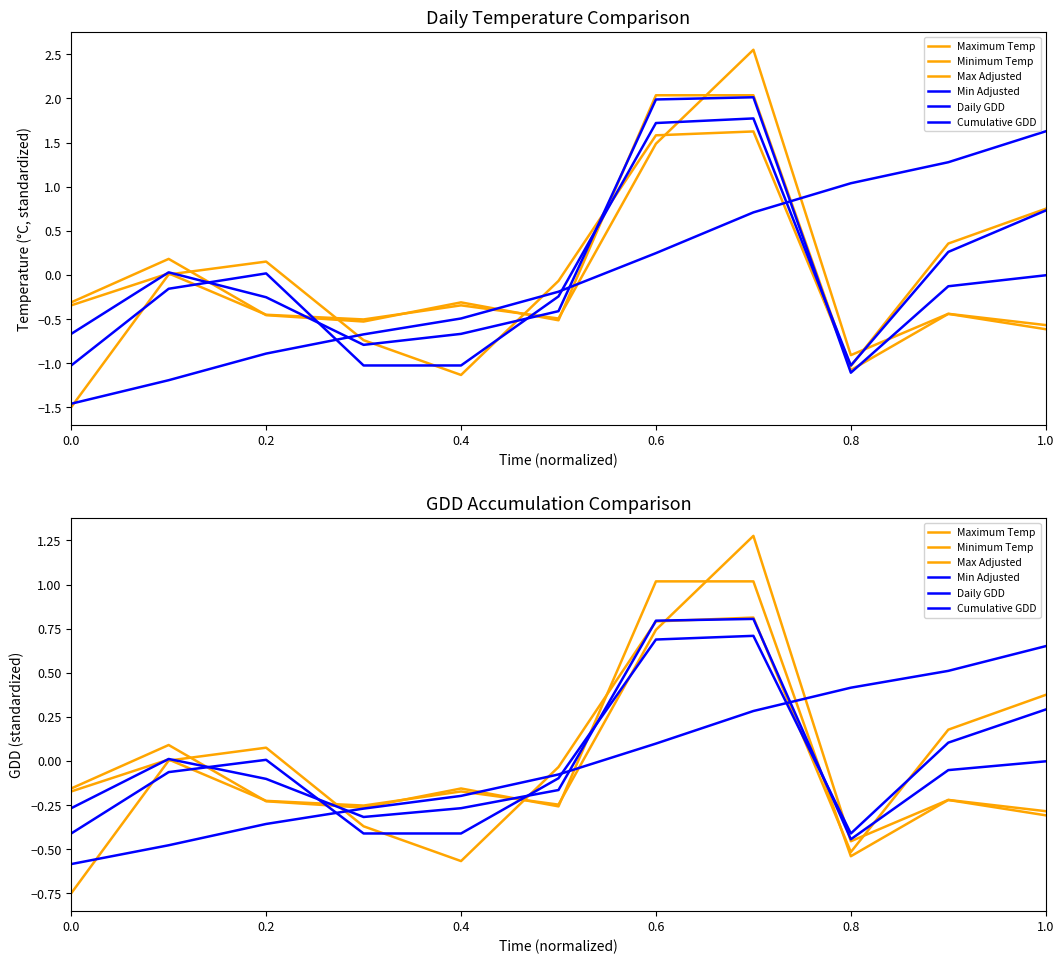

Count the number of categories in the chart.

11